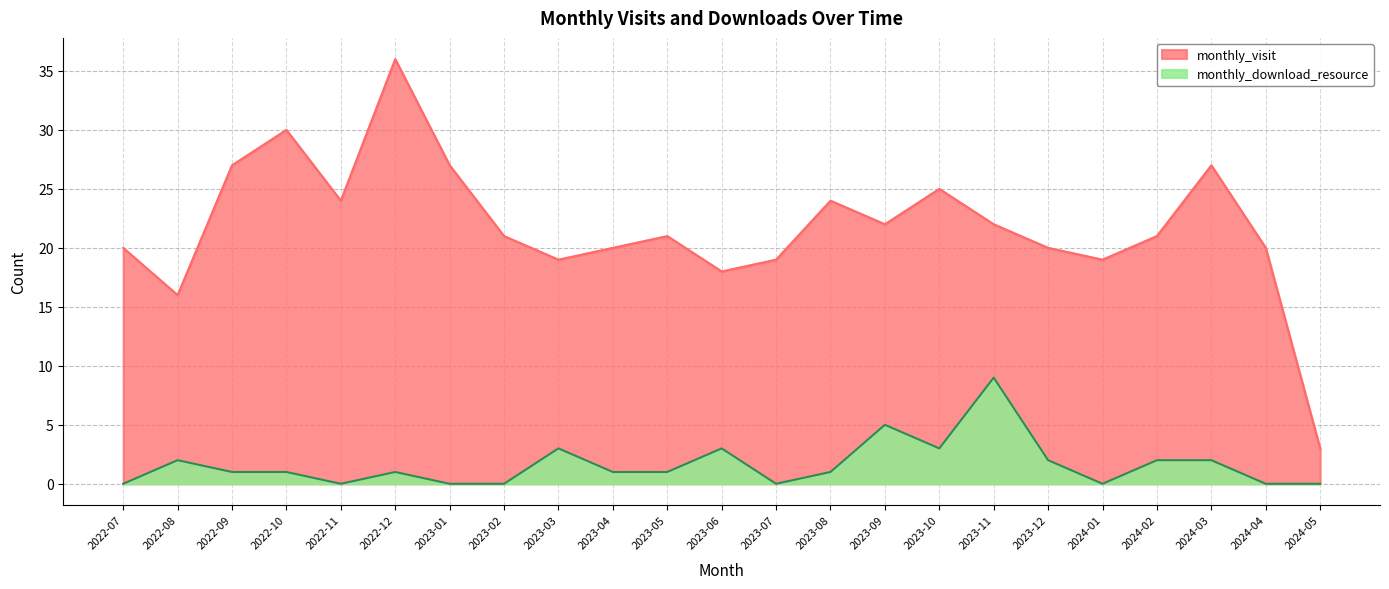

Between 2022-12 and 2022-08, which is larger?

2022-12